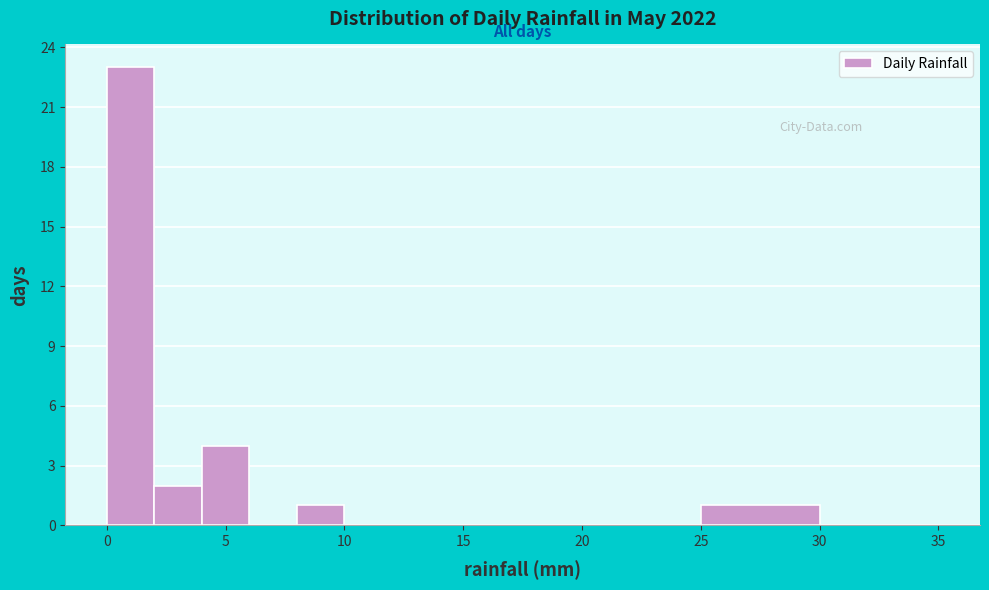

Reading left to right, list every bar in this chart as the range it spans on the x-axis followed by its height. The values are not printed on the chart, so give them approximately, as read against the axis.

0 to 2: 23
2 to 4: 2
4 to 6: 4
6 to 8: 0
8 to 10: 1
10 to 15: 0
15 to 20: 0
20 to 25: 0
25 to 30: 1
30 to 35: 0